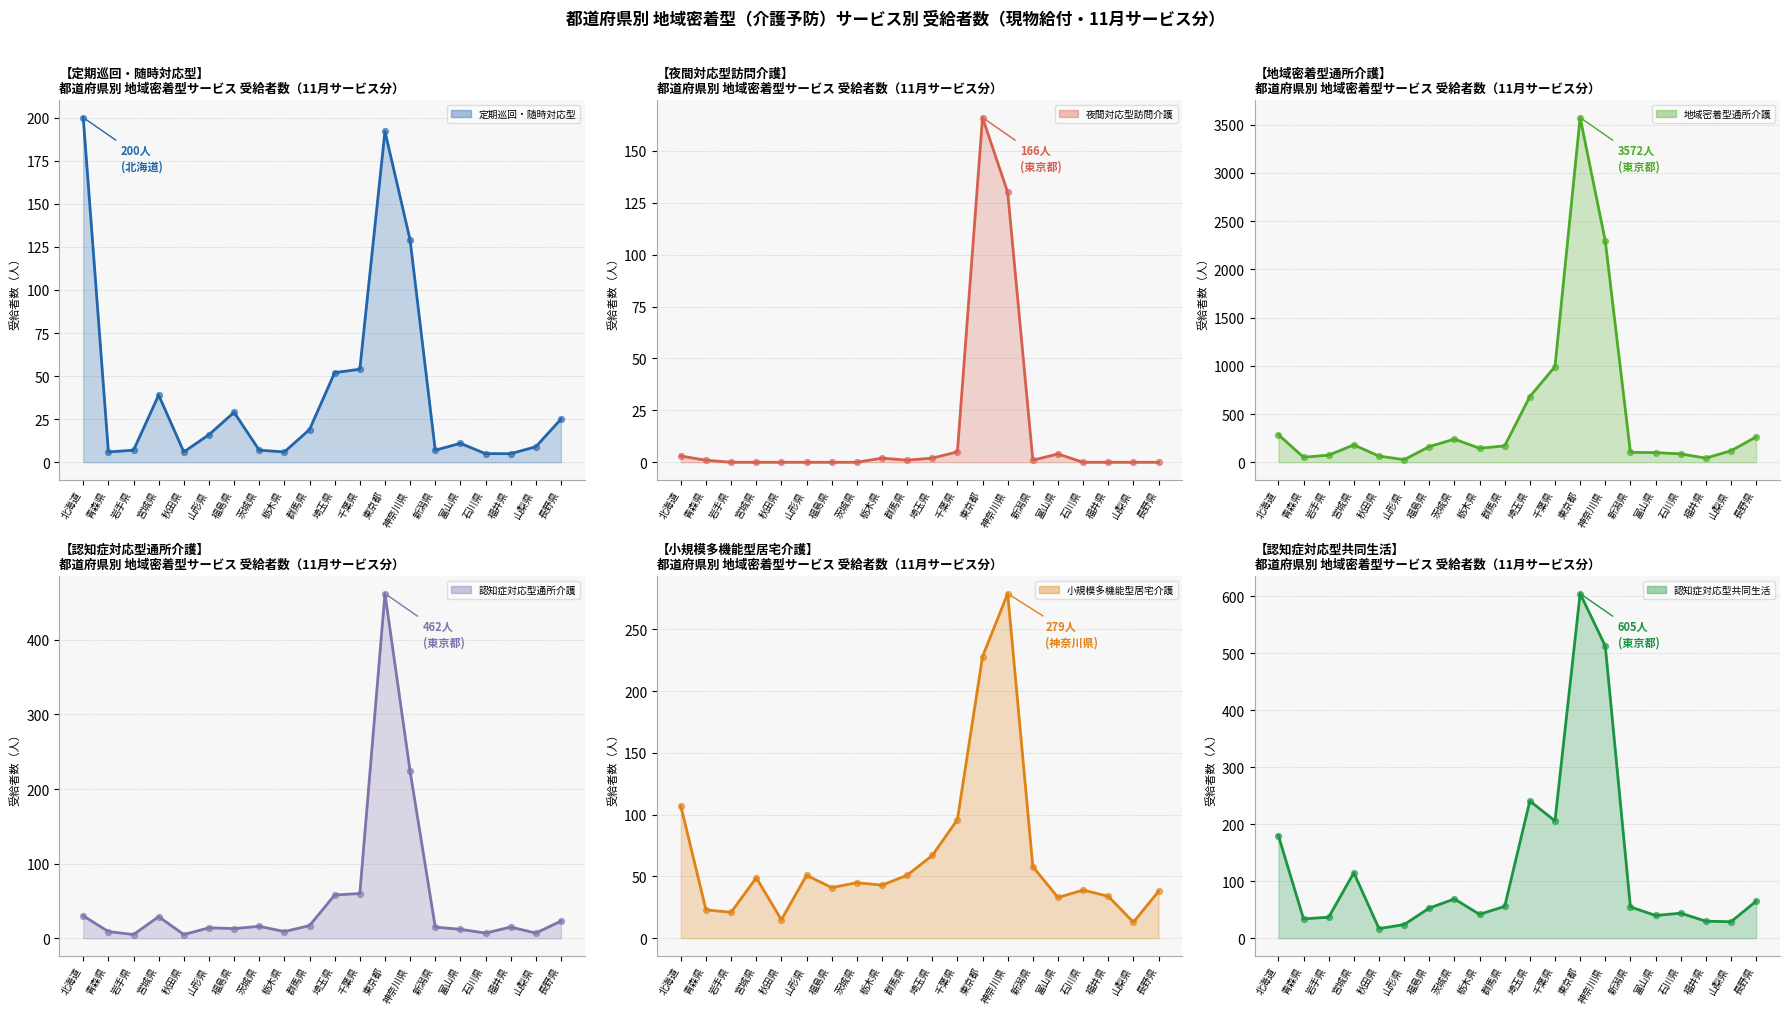

Which series reaches the maximum Y coordinate?

地域密着型通所介護